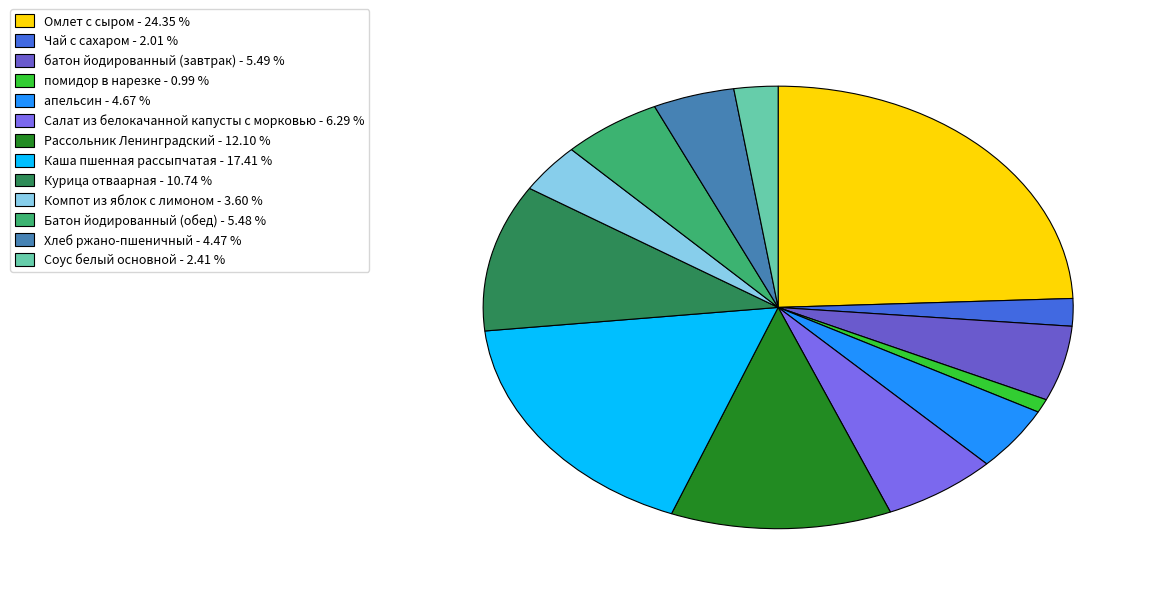

How many segments does this pie chart have?

13